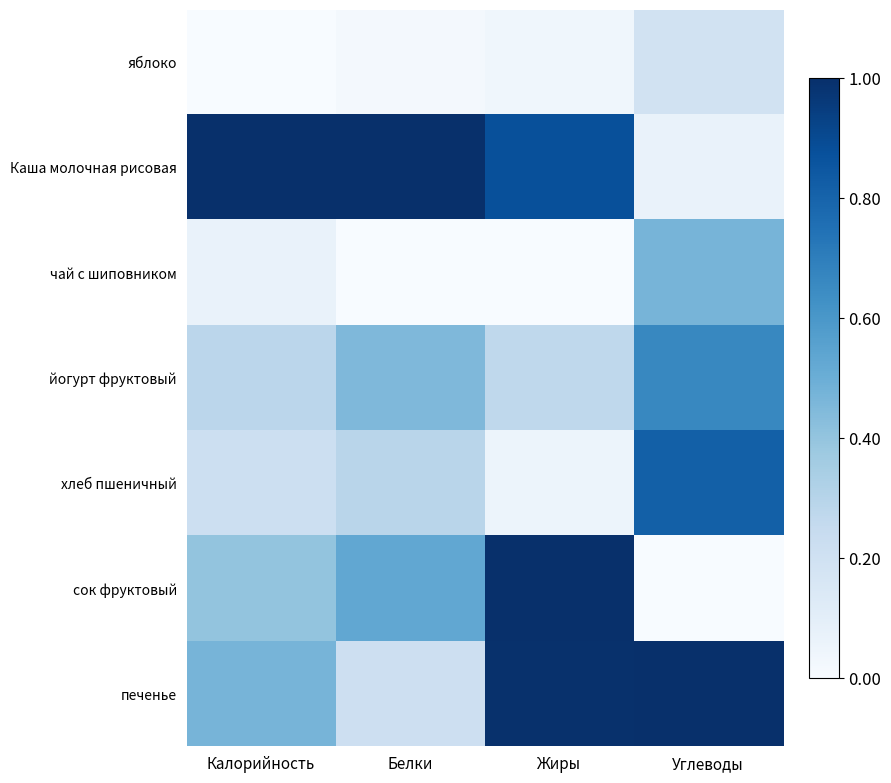

How many series are shown in this chart?

7